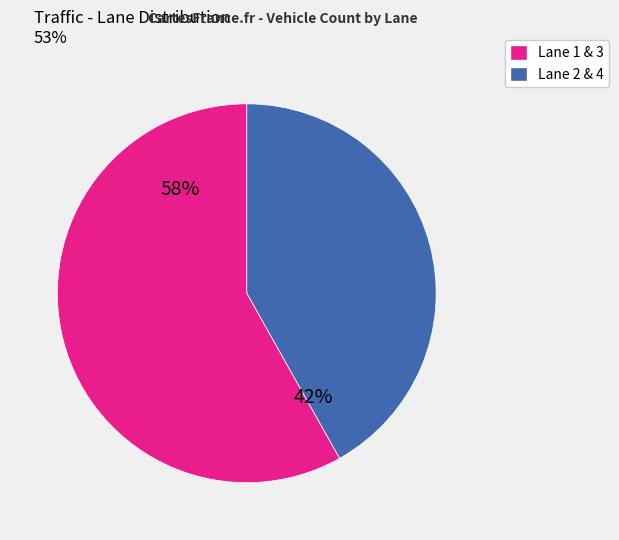

Is there any slice that represents more than half of the pie?

Yes